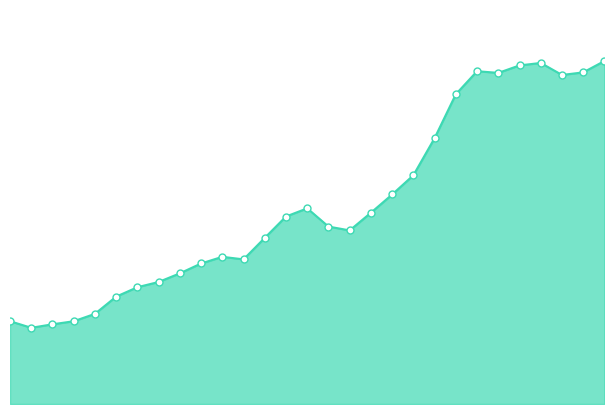

Reading left to right, transcribe all the data shown in this chart.

1991=29354.8	1992=27015.7	1993=28259.9	1994=29338.4	1995=31960.3	1996=38063.2	1997=41404.3	1998=43259.3	1999=46322.1	2000=49816.4	2001=52180.8	2002=51275.6	2003=58893.7	2004=66474.1	2005=69364.9	2006=62906.2	2007=61542.8	2008=67811.8	2009=74277.0	2010=81095.4	2011=94266.6	2012=109822.1	2013=117986.5	2014=117389.1	2015=120040.1	2016=120914.0	2017=116657.7	2018=117569.6	2019=121602.1